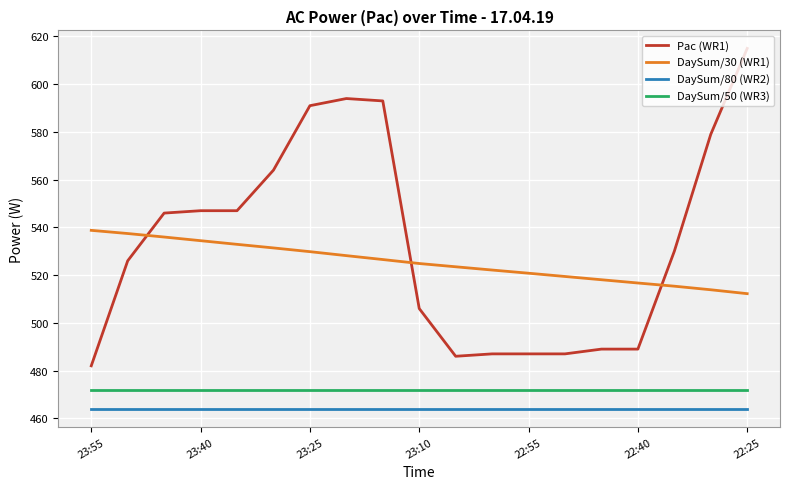

Which series has the widest spread of values?

Pac (WR1)